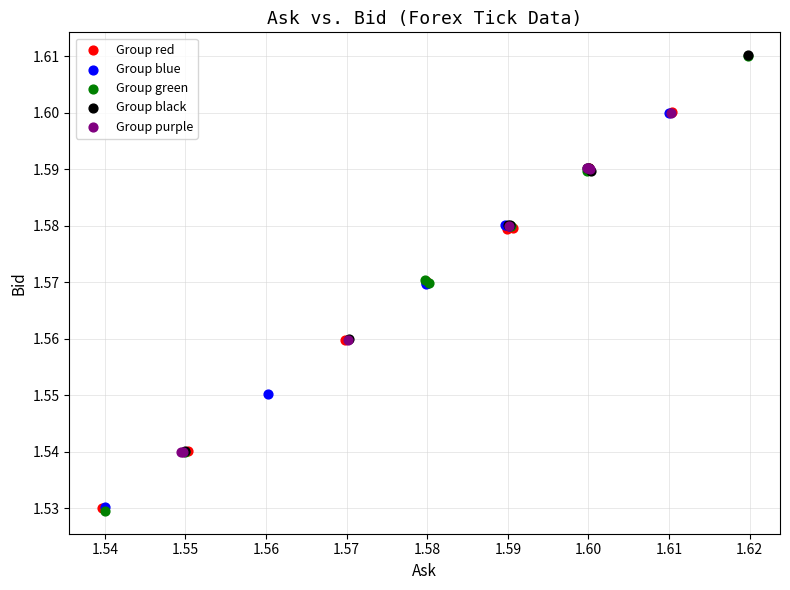

What are all the series names shown in the legend?

Group red, Group blue, Group green, Group black, Group purple